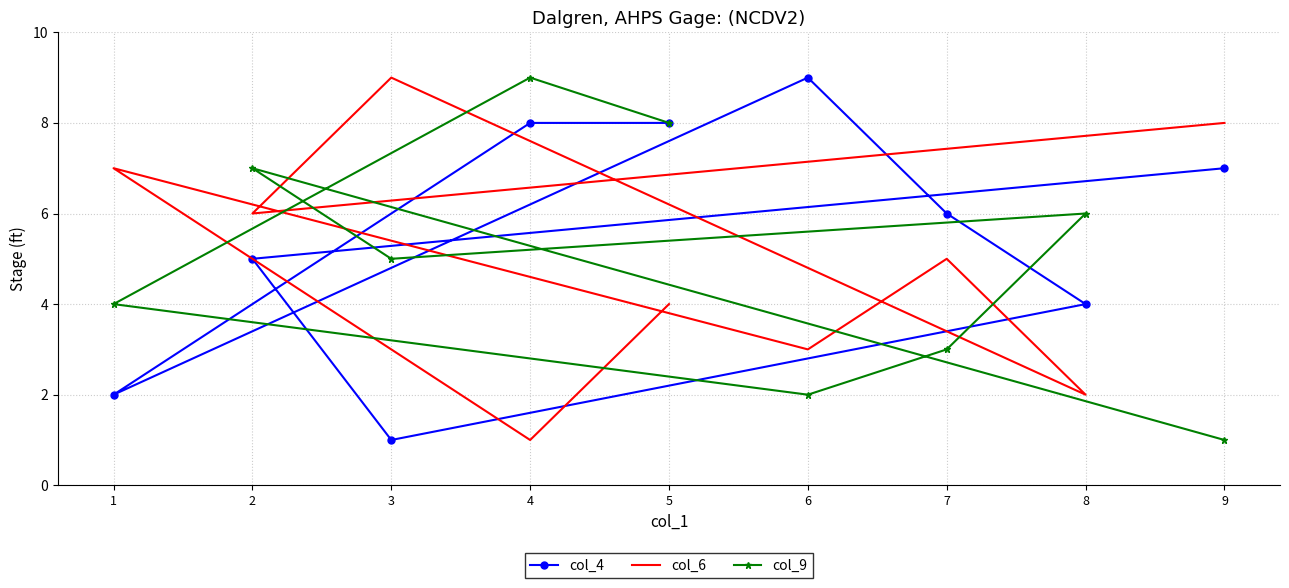

Between which two adjacent categories do col_4 and col_6 first intersect?

4 and 1